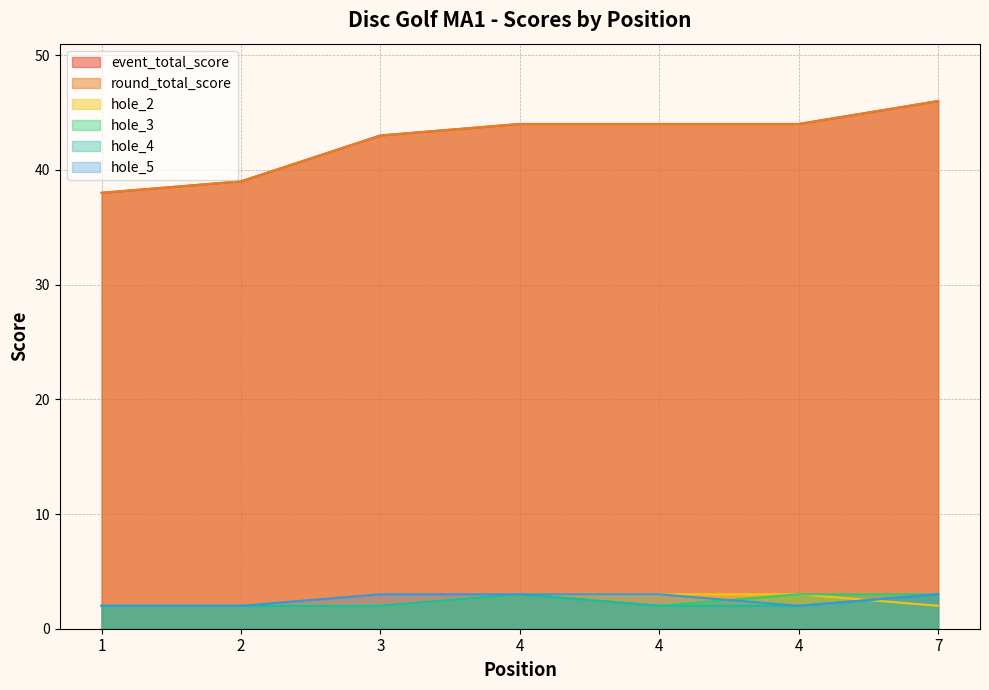

Rank the categories by hole_5 value from lowest to highest.

1, 2, 4, 3, 4, 4, 7